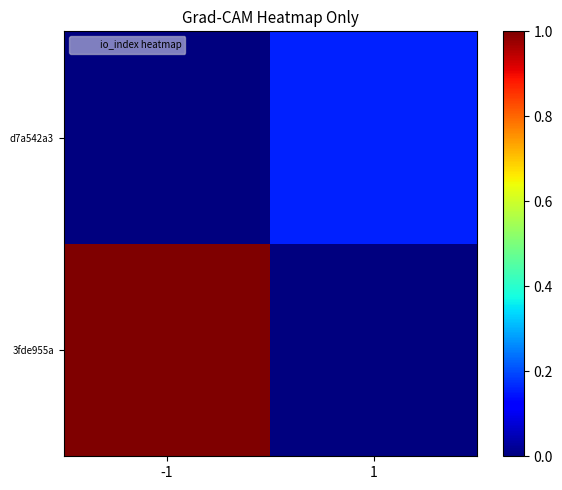

Which label corresponds to the largest value in the chart?

-1